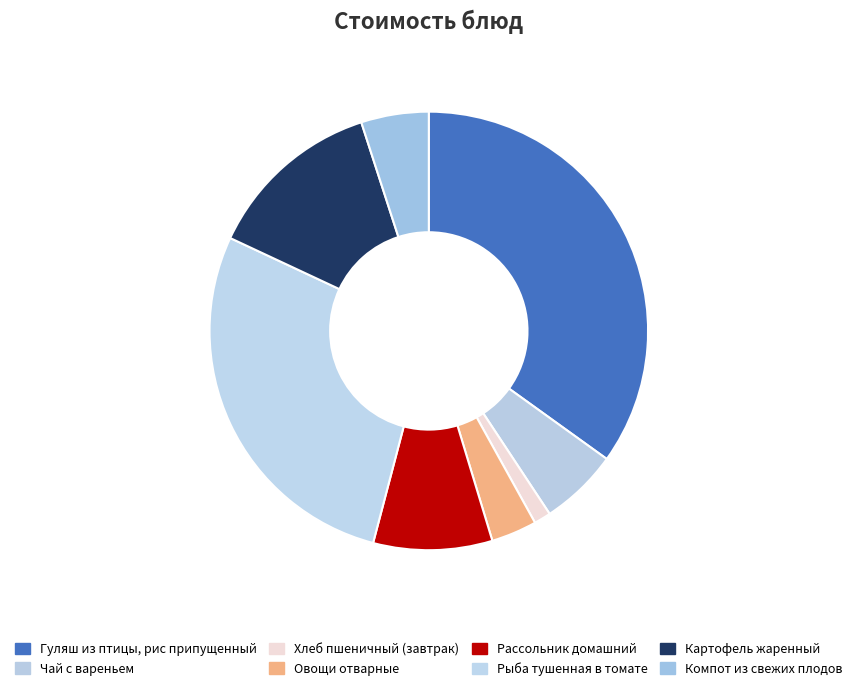

To the nearest percent, what is the difference between the largest and smallest slice percentages?

34%